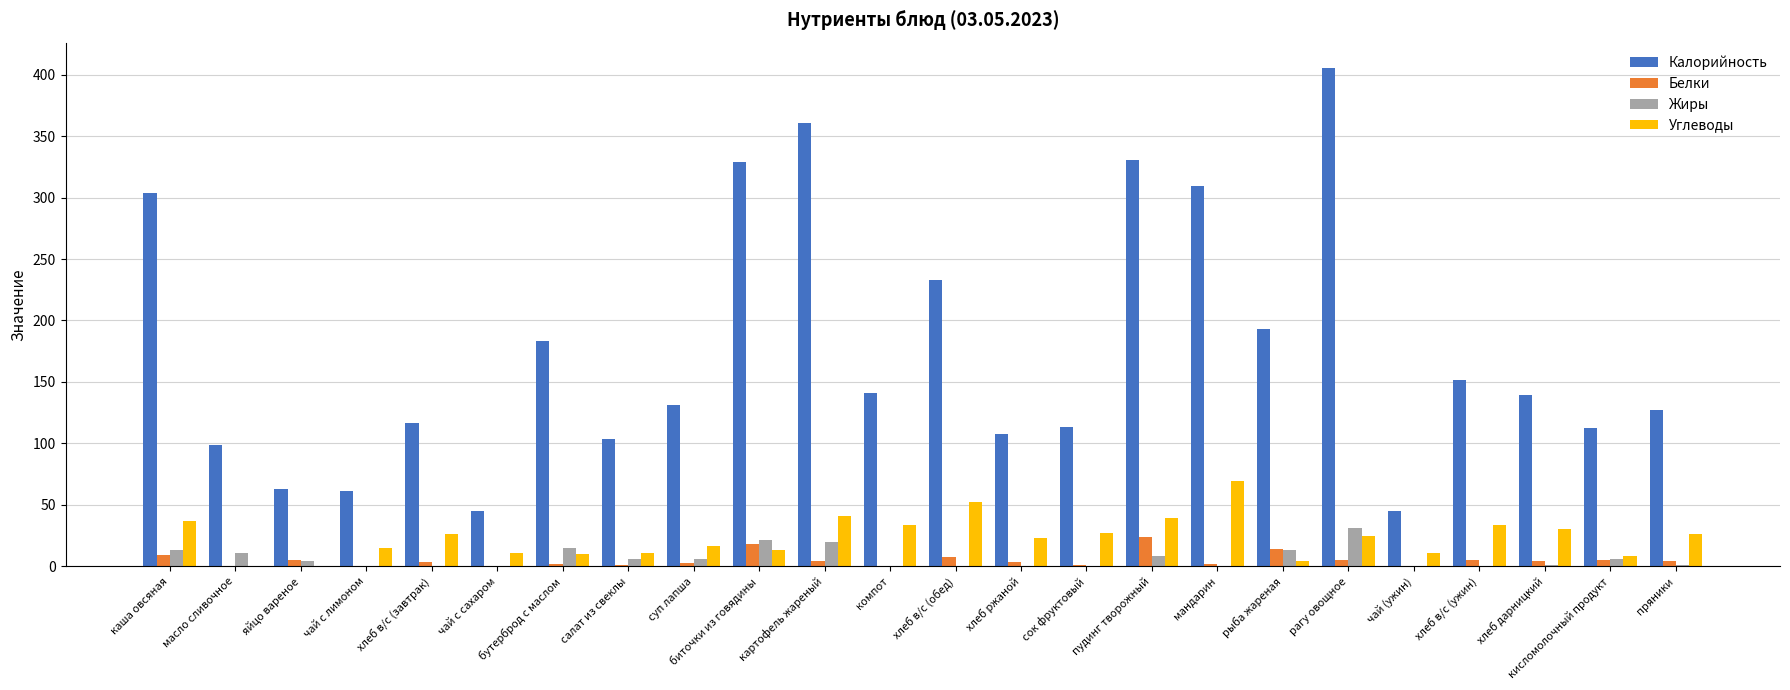

What is the highest value of the Жиры series?

31.4